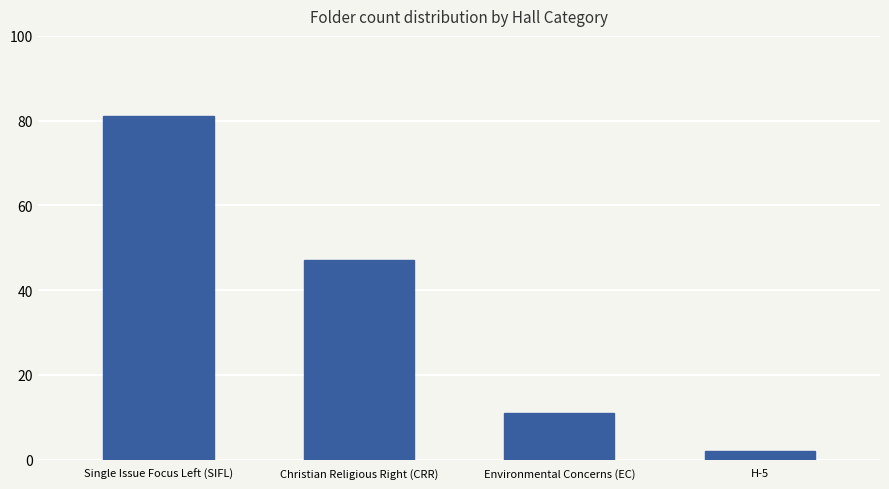

Are the bars horizontal?

No